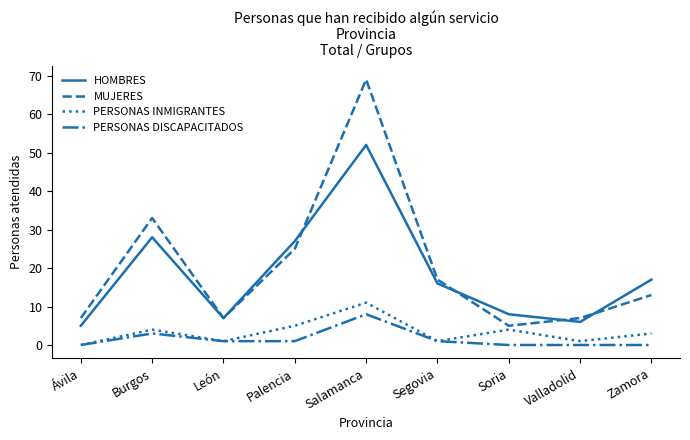

Reading right to left, what are all the values shown in this chart?

HOMBRES: 17	6	8	16	52	27	7	28	5
MUJERES: 13	7	5	17	69	25	7	33	7
PERSONAS INMIGRANTES: 3	1	4	1	11	5	1	4	0
PERSONAS DISCAPACITADOS: 0	0	0	1	8	1	1	3	0